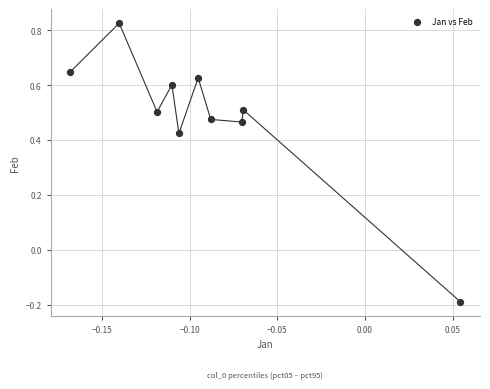

What is the range of Y values (max minus min)?

1.0